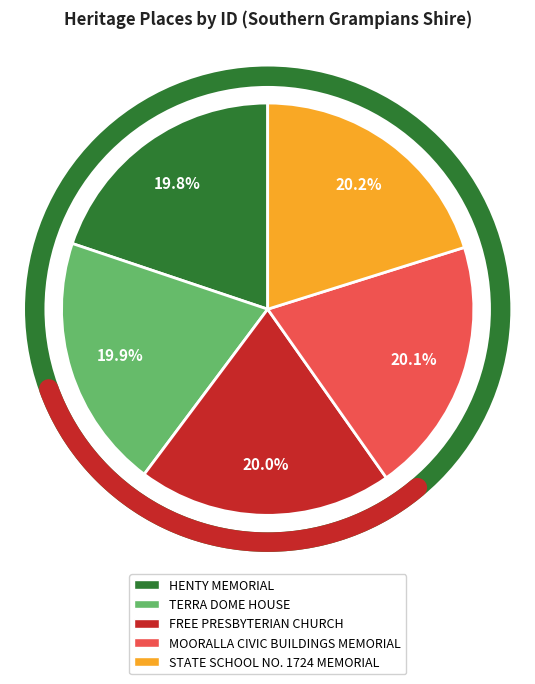

Is there any slice that represents more than half of the pie?

No